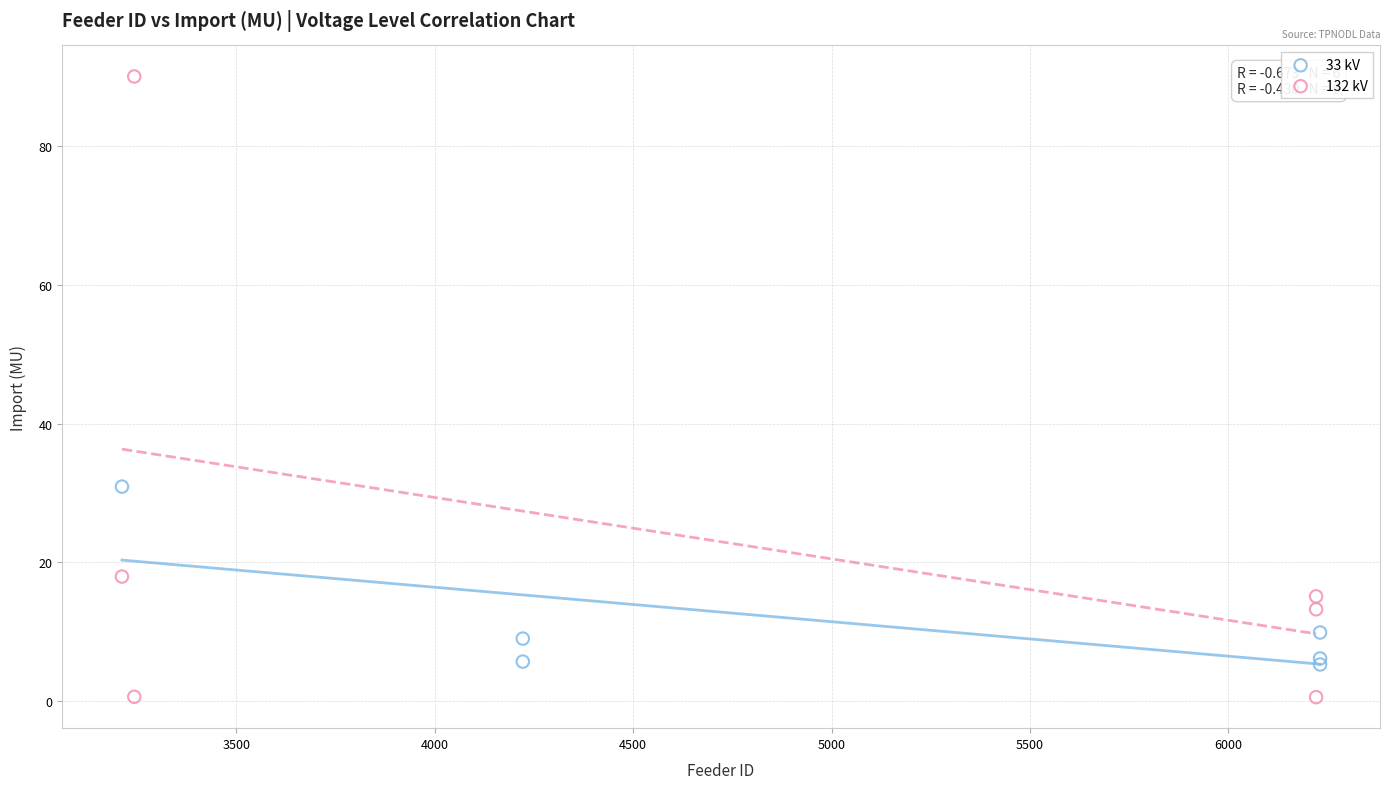

Which series contains the lowest Y value?

132 kV